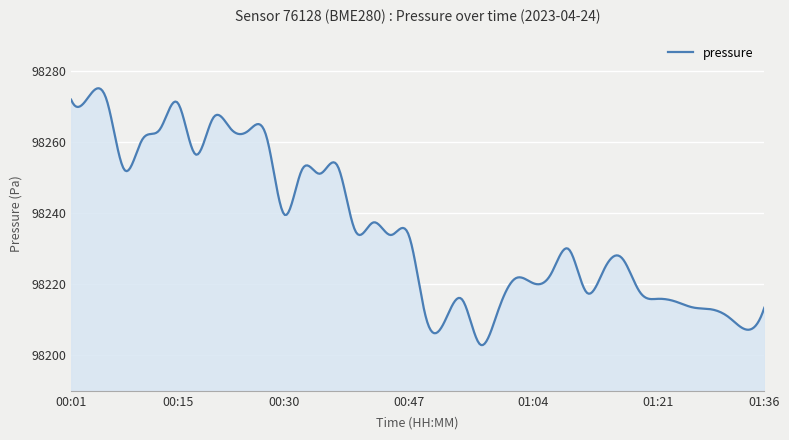

What is the minimum value shown in the chart?

98202.9